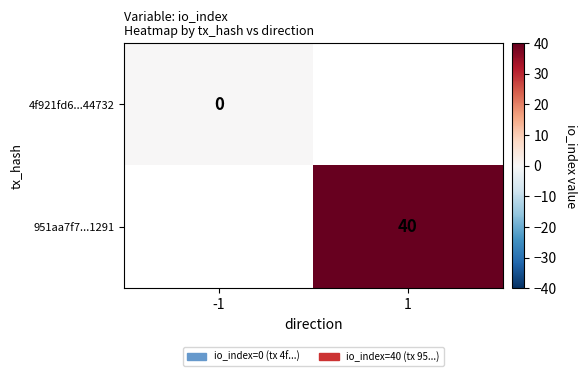

Which has a higher value, -1 or 1?

1